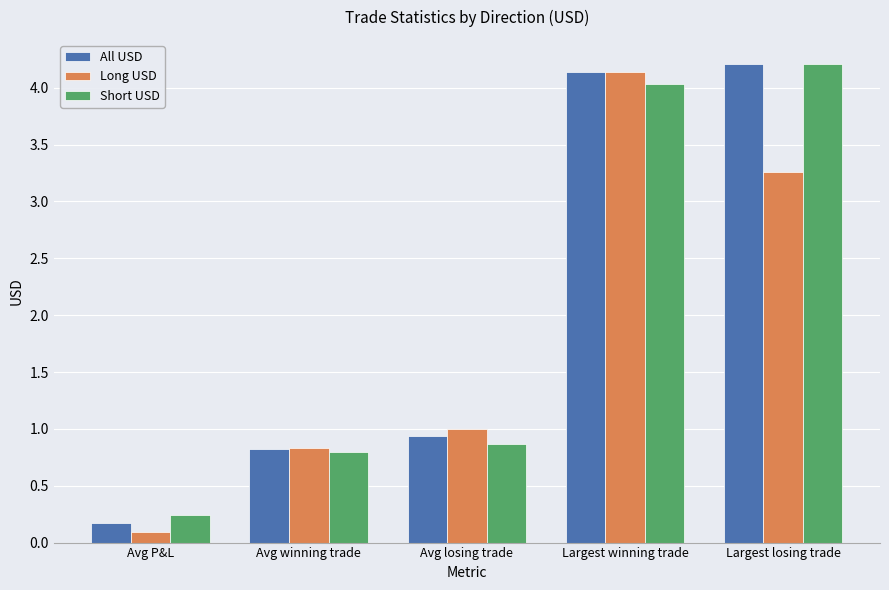

How many groups of bars are there?

5